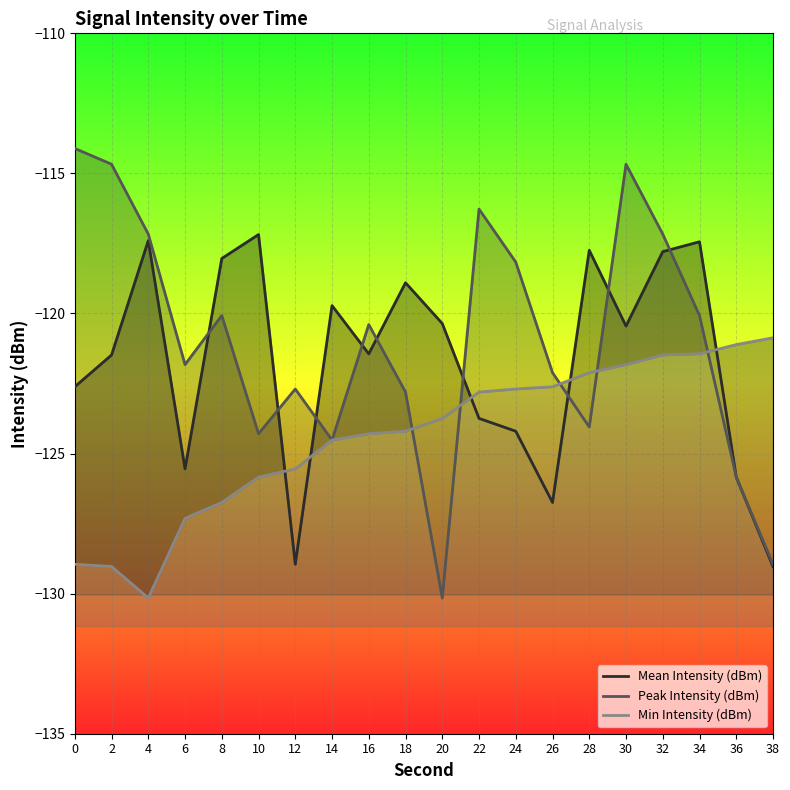

Between 36 and 34, which is larger?

34